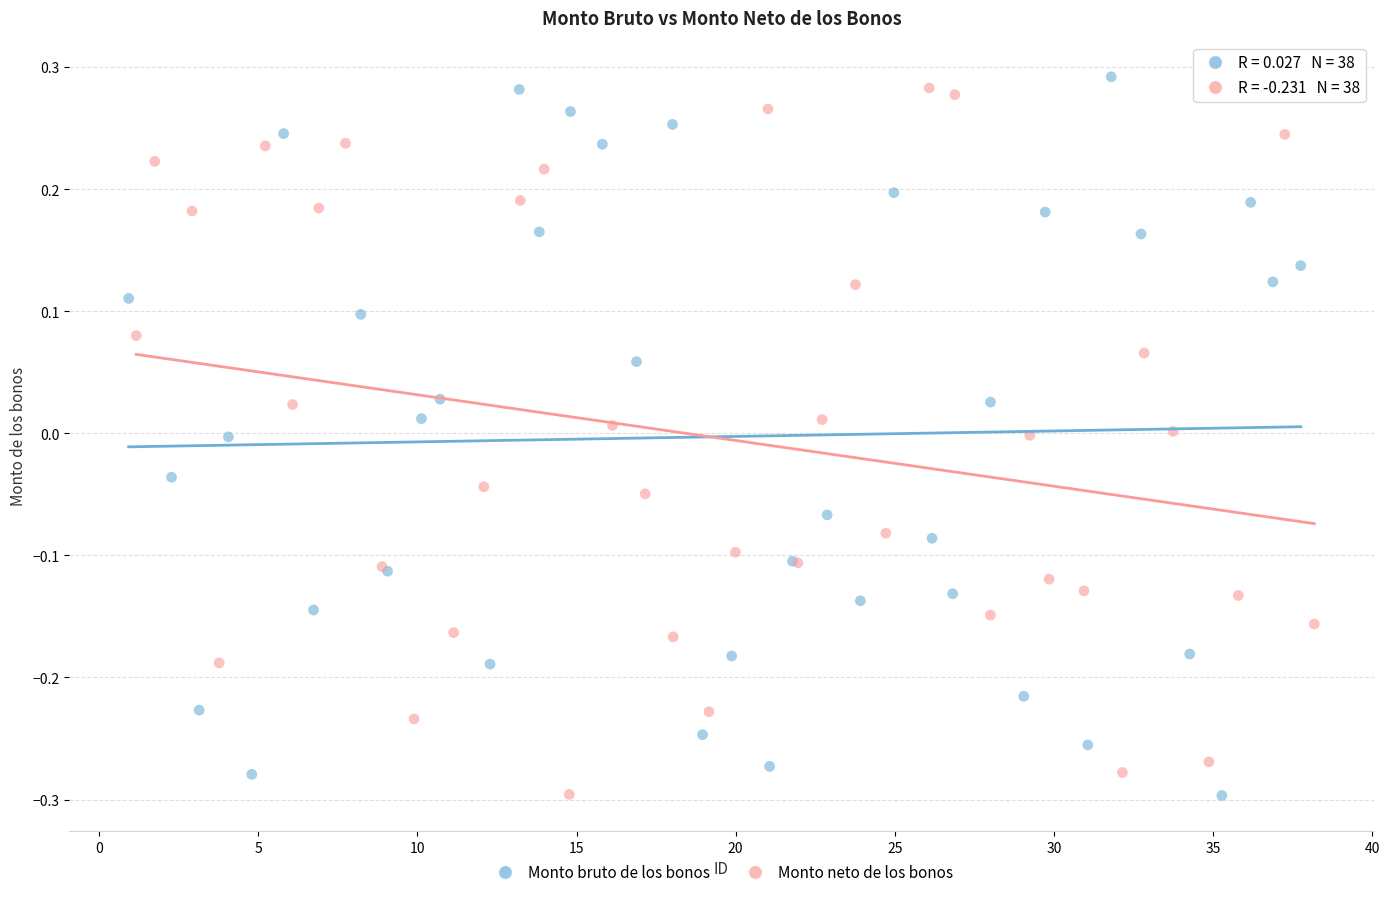

Which series contains the highest Y value?

Monto bruto de los bonos